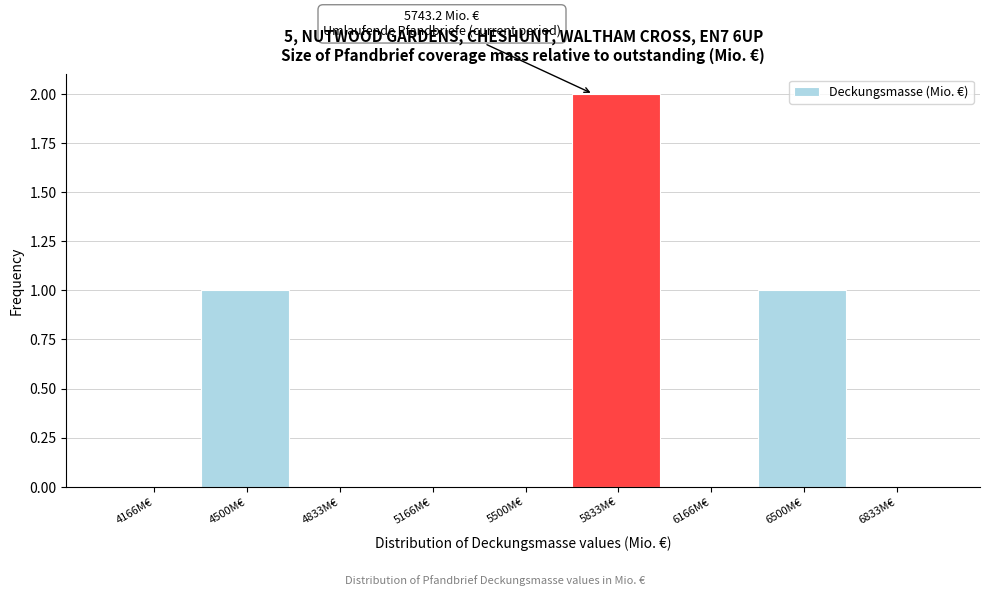

Which range on the x-axis has the tallest bar?

5650 to 6000